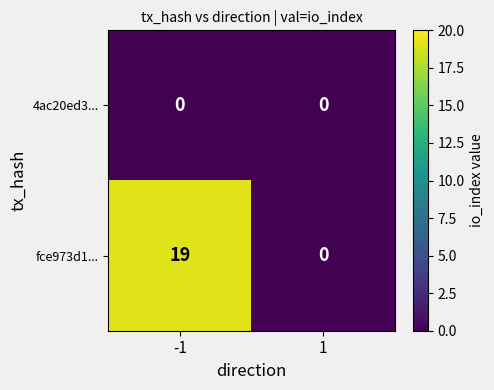

What is the approximate value of fce973d1... at -1?

19